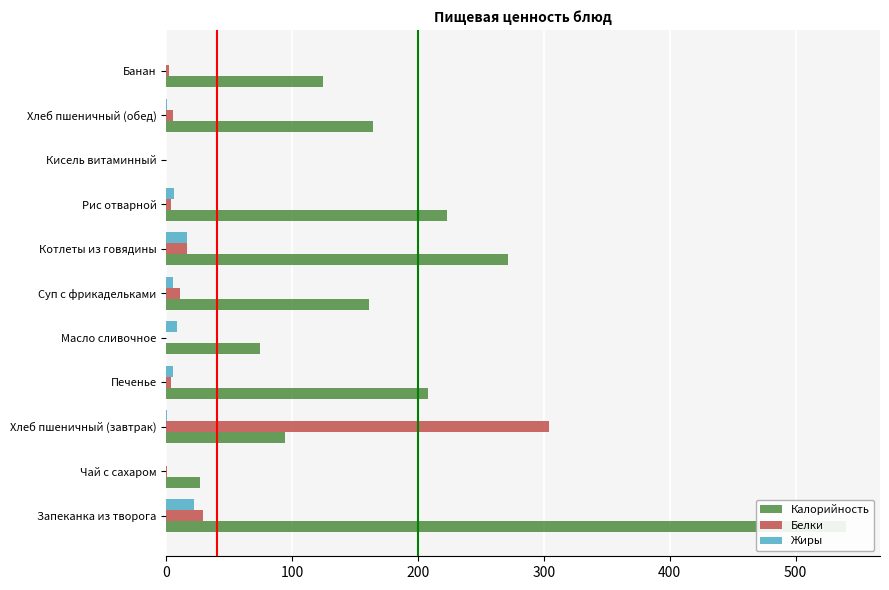

Which series changed the most between Чай с сахаром and Печенье?

Калорийность